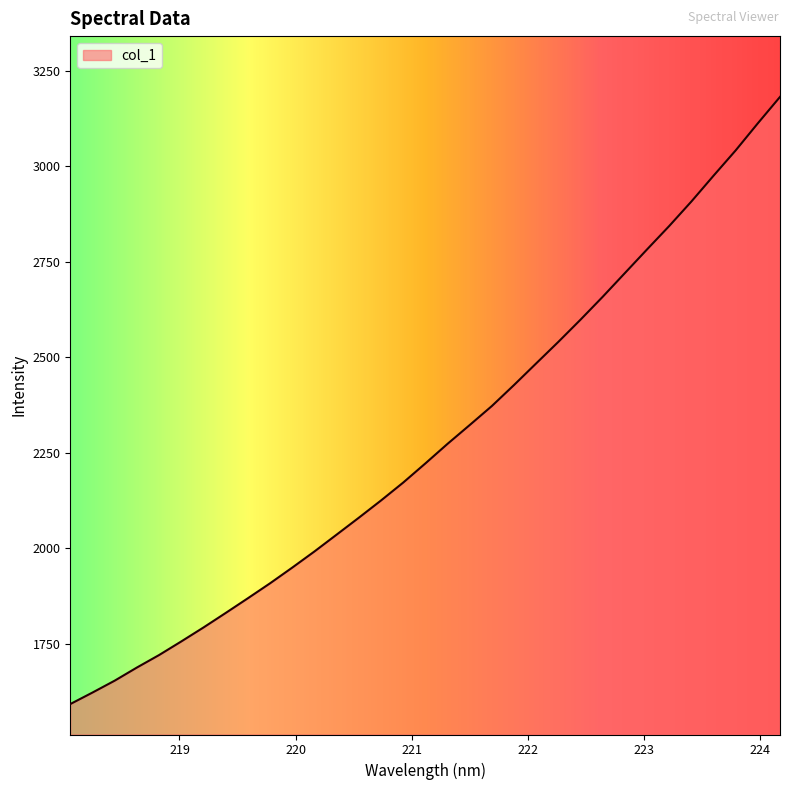

Count the number of values greater than 2222.

17